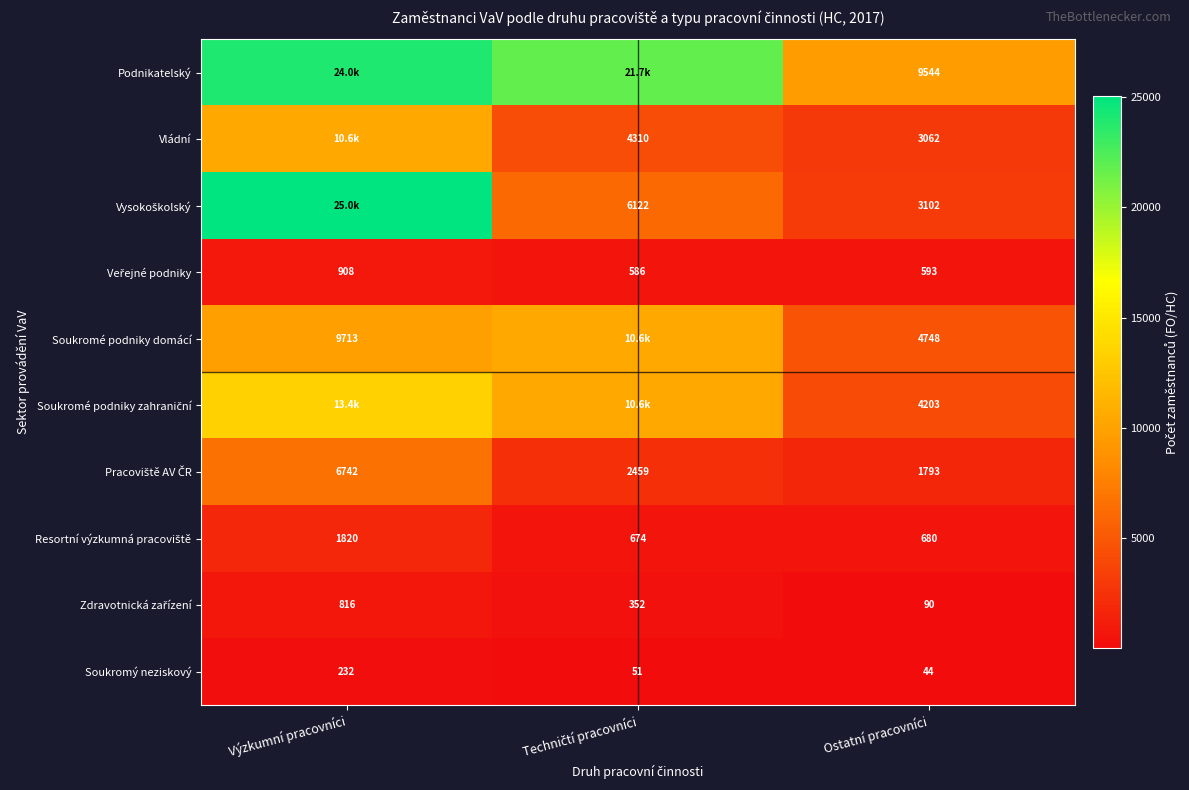

At which label does Soukromý neziskový first exceed 51?

Výzkumní pracovníci